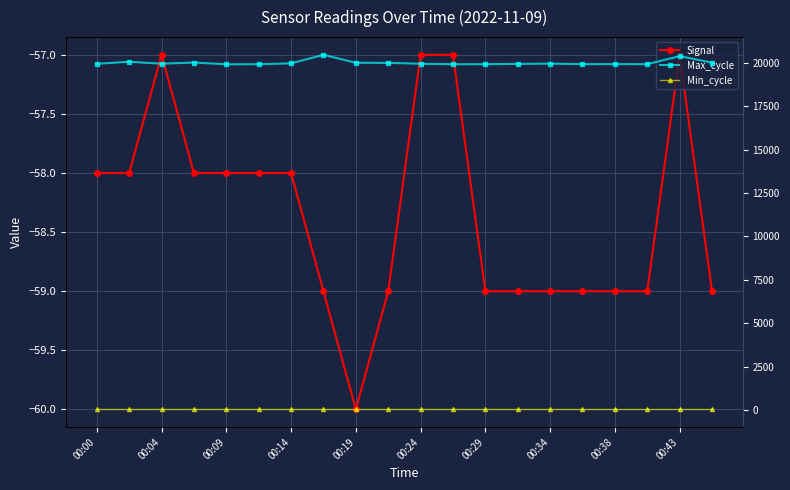

What position from the left is 00:29?

13